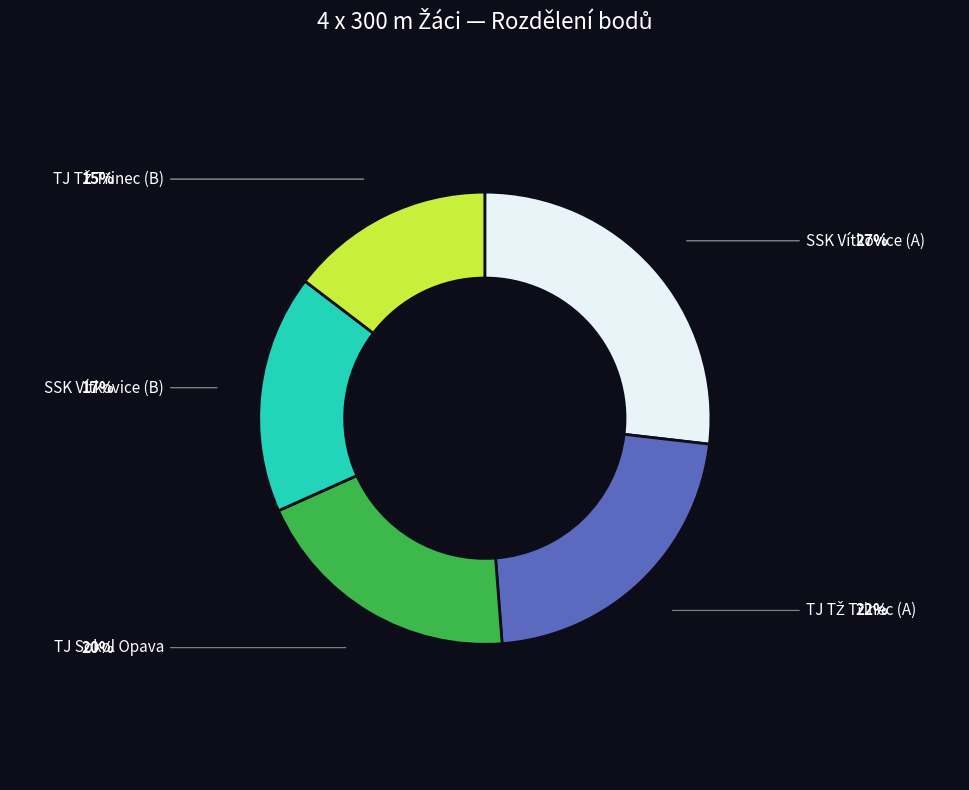

Is there any slice that represents more than half of the pie?

No